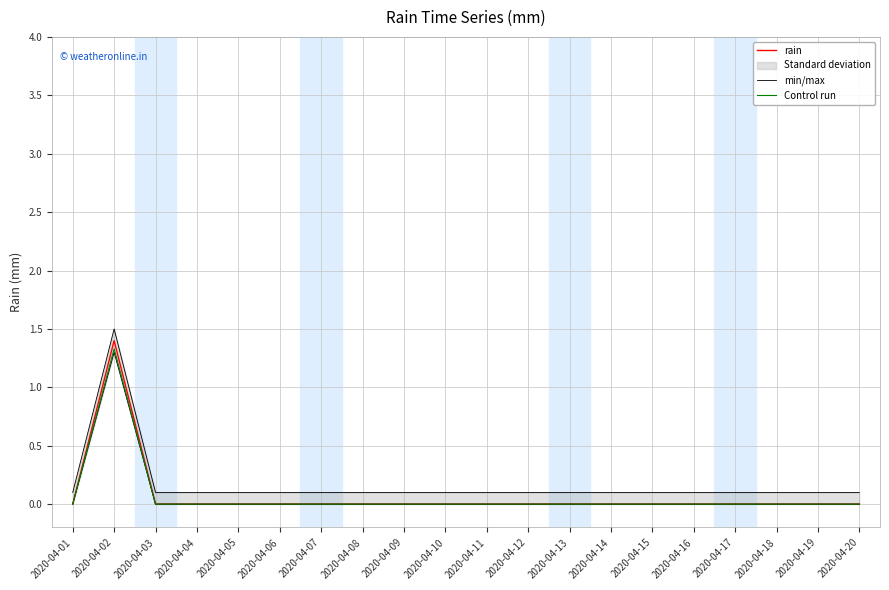

Between 2020-04-11 and 2020-04-12, which is larger?

2020-04-11